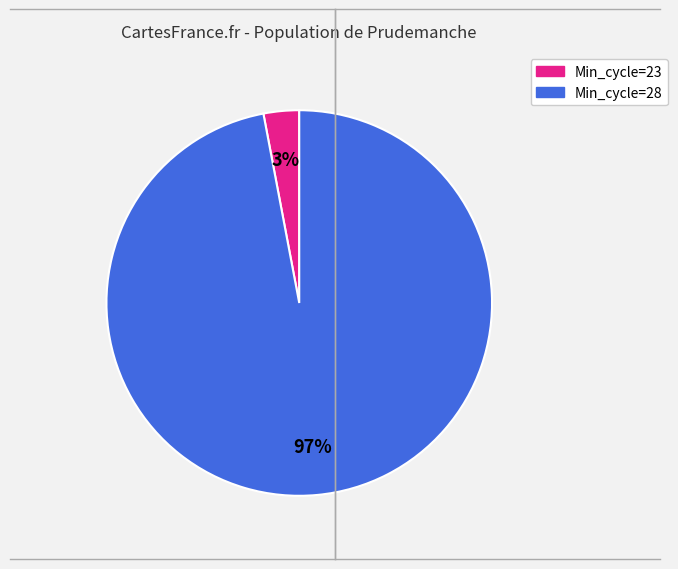

To the nearest percent, what is the difference between the largest and smallest slice percentages?

94%